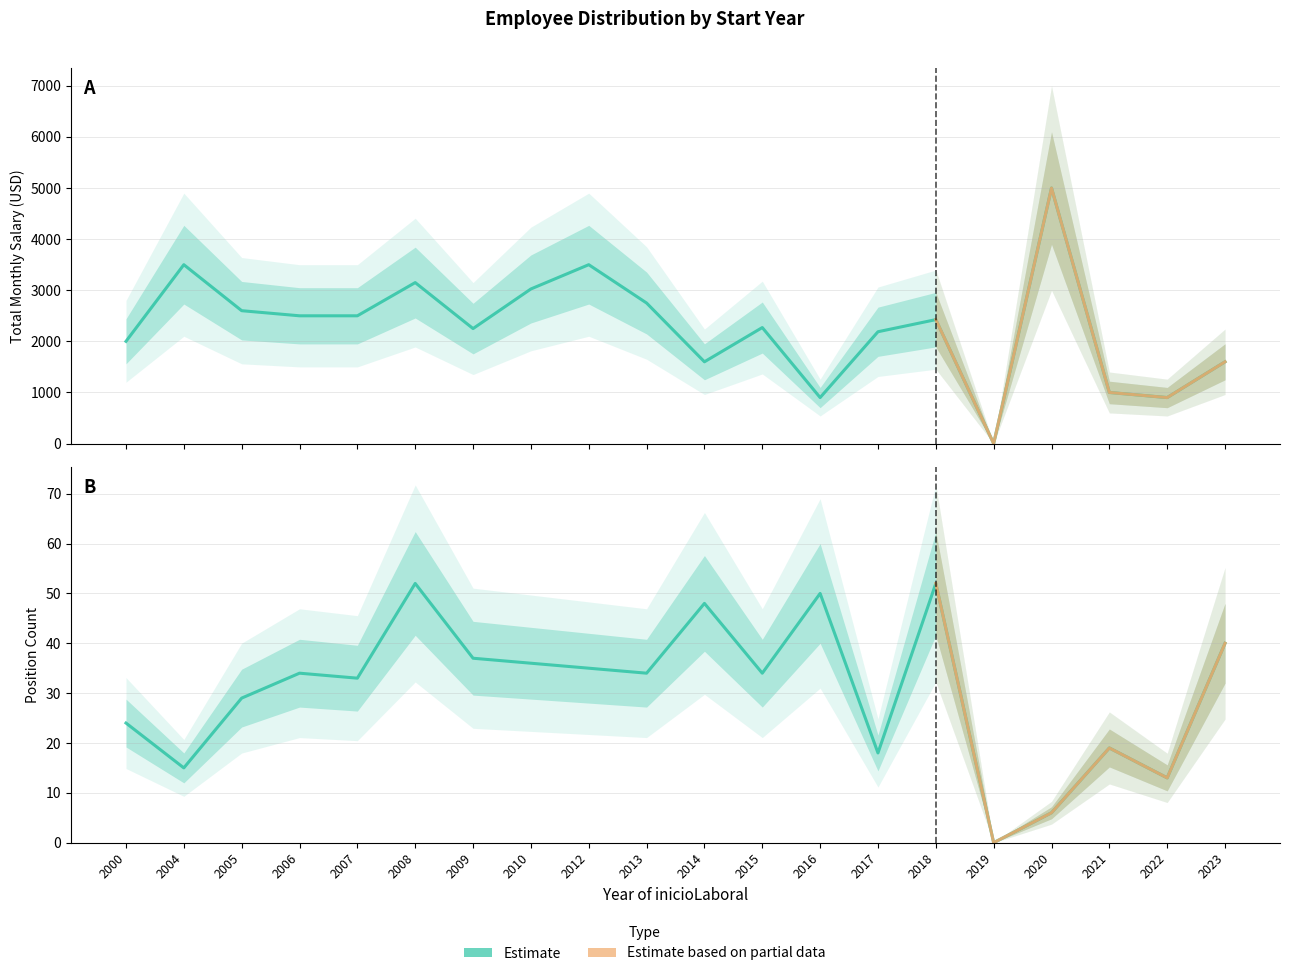

Is this an area chart (filled region under the line)?

No